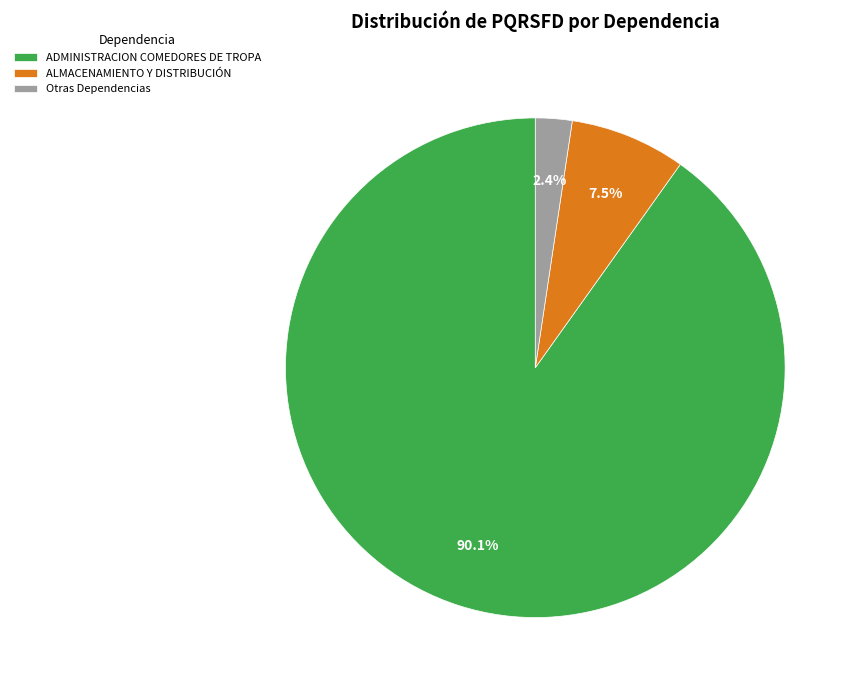

Which category accounts for the majority?

ADMINISTRACION COMEDORES DE TROPA